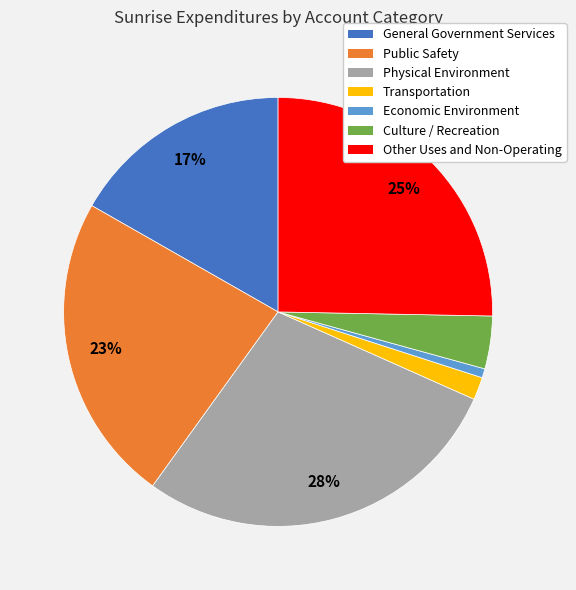

To the nearest percent, what is the difference between the Culture / Recreation and Other Uses and Non-Operating slice percentages?

21%